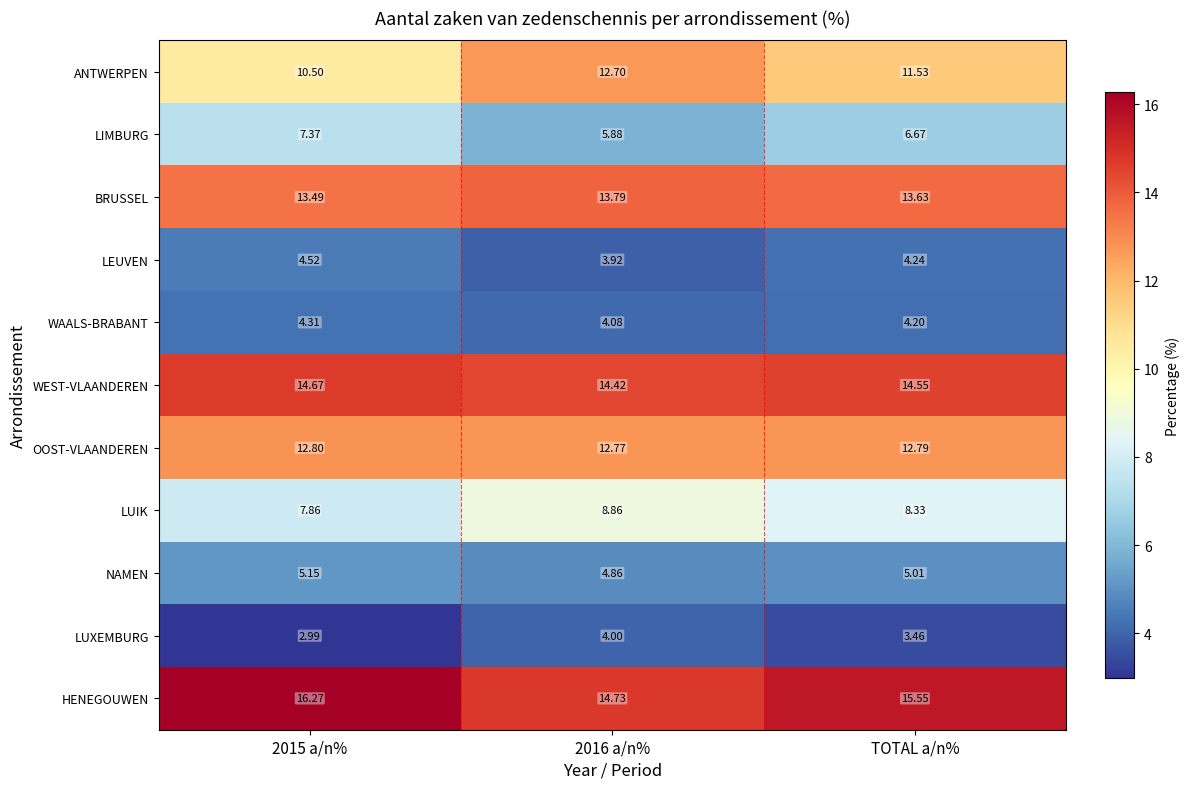

Rank the series at 2016 a/n% from highest to lowest value.

HENEGOUWEN, WEST-VLAANDEREN, BRUSSEL, OOST-VLAANDEREN, ANTWERPEN, LUIK, LIMBURG, NAMEN, WAALS-BRABANT, LUXEMBURG, LEUVEN